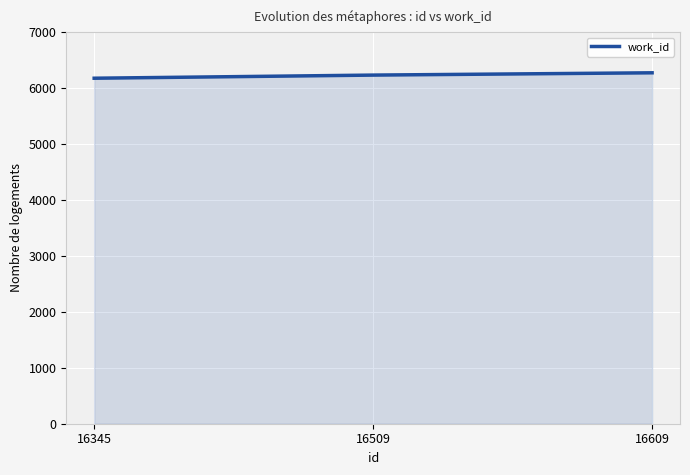

Reading left to right, list all the values displayed in this chart.

6175	6231	6272